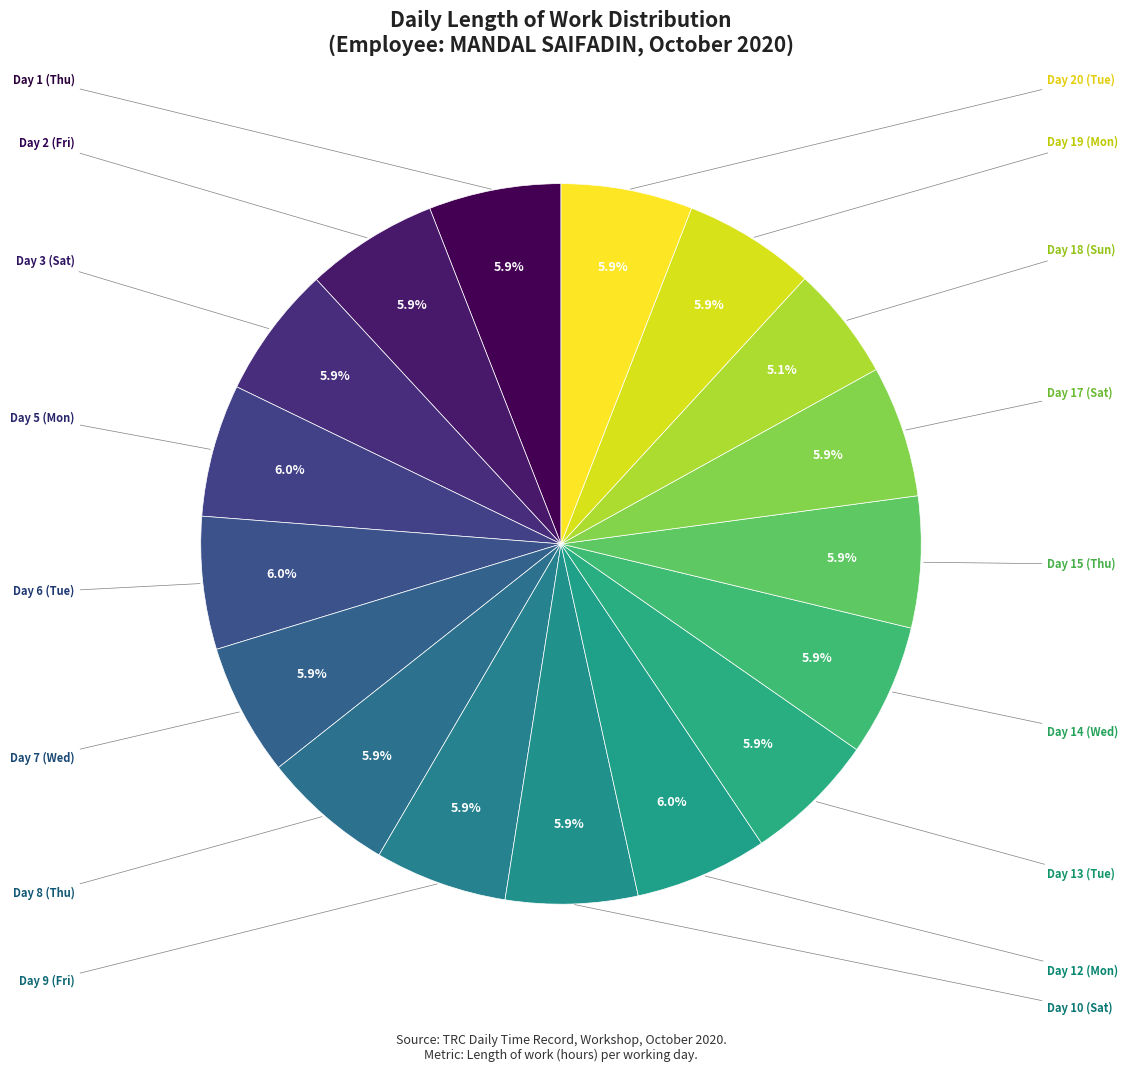

To the nearest percent, what is the difference between the largest and smallest slice percentages?

1%